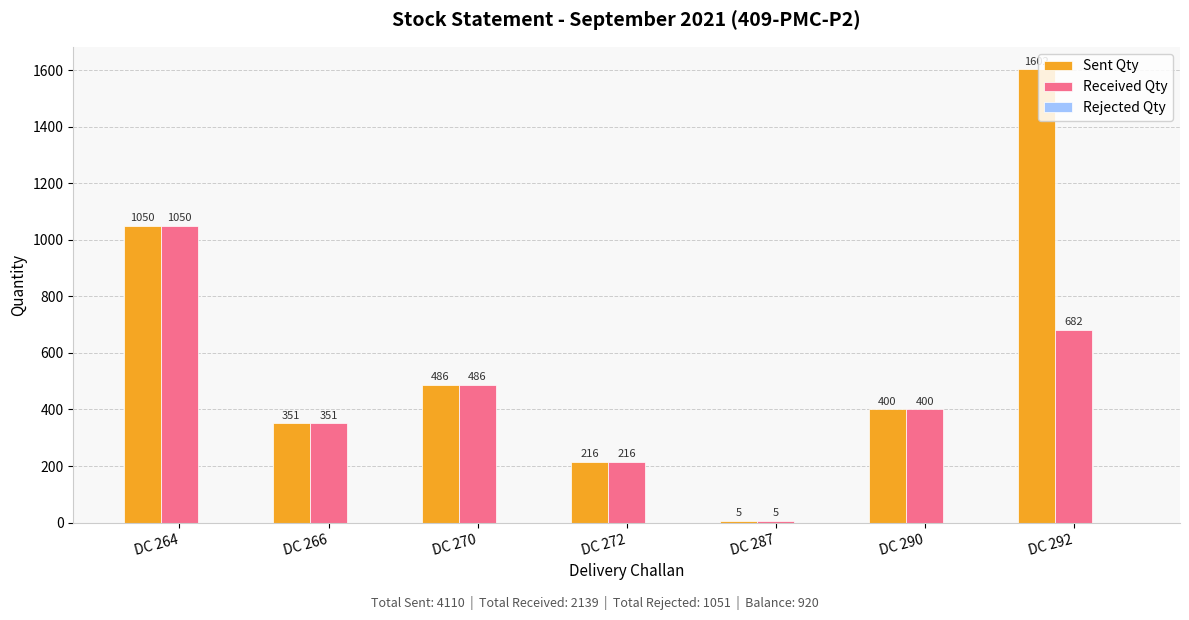

Between DC 264 and DC 292, which series saw the biggest shift?

Sent Qty